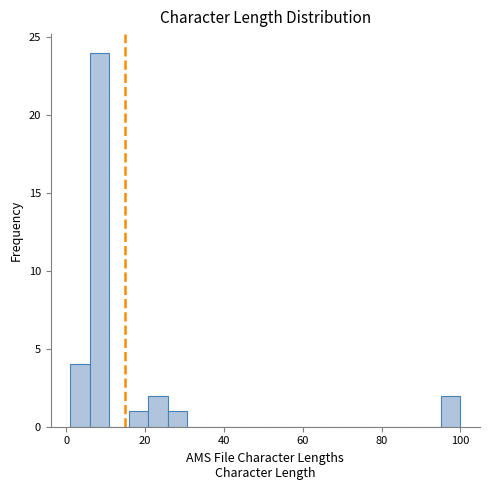

Around what value on the x-axis is the tallest bar? Give the approximate position of its centre, as read against the axis.

8